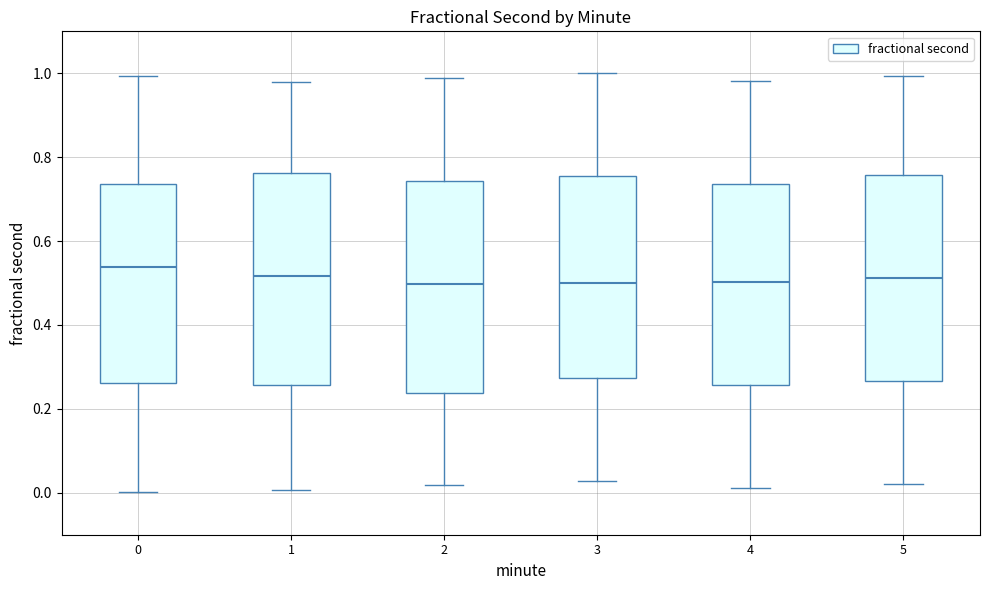

Reading left to right, transcribe this box plot: for each box, give where its median line is, the range the box spans, and where its two whiskers end, as read against the y-axis. The values are not printed on the chart, so give them approximately, as read against the axis.

0: median 0.54, box 0.26 to 0.74, whiskers 0.00 to 1.00
1: median 0.52, box 0.26 to 0.76, whiskers 0.00 to 0.98
2: median 0.50, box 0.24 to 0.74, whiskers 0.02 to 0.98
3: median 0.50, box 0.28 to 0.76, whiskers 0.02 to 1.00
4: median 0.50, box 0.26 to 0.74, whiskers 0.02 to 0.98
5: median 0.52, box 0.26 to 0.76, whiskers 0.02 to 1.00